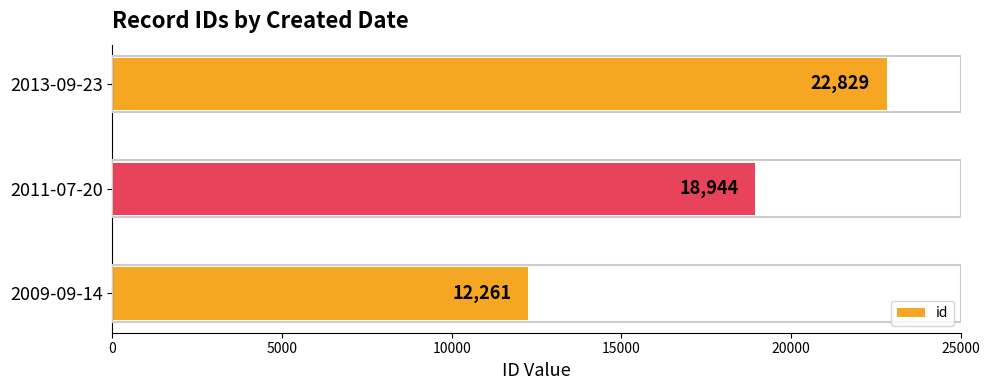

What is the greatest value displayed?

22829